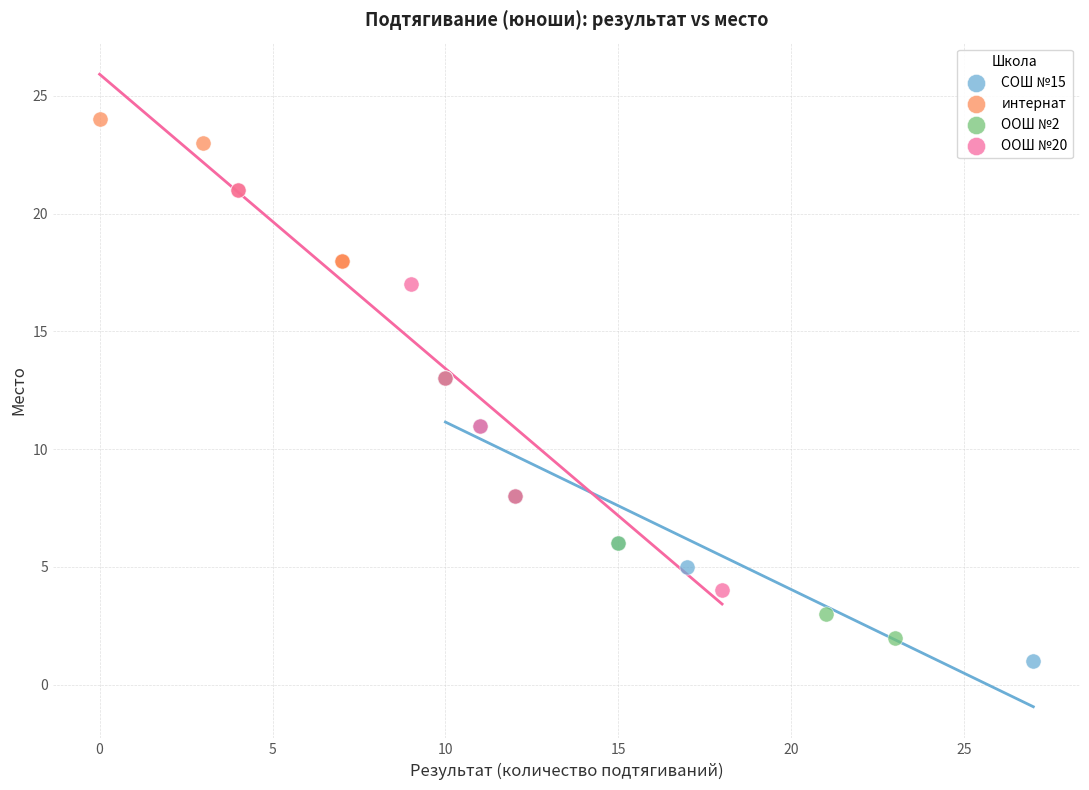

Which series has the widest spread of Y values?

ООШ №20